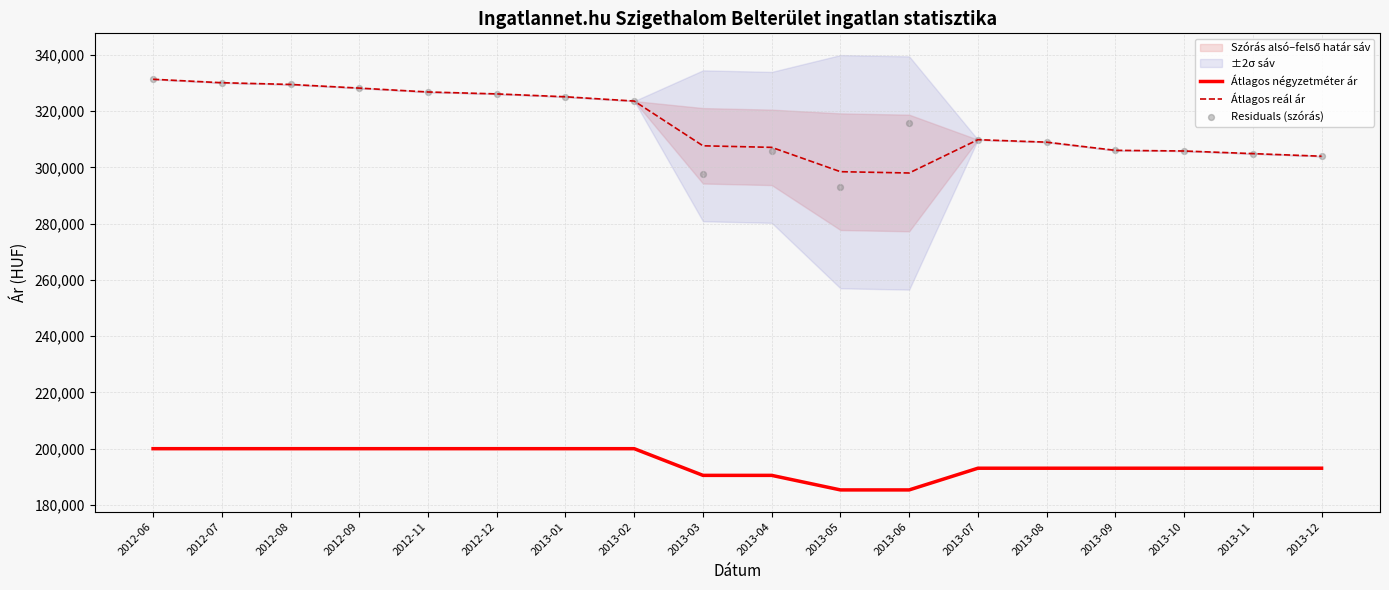

Which series has the widest spread of Y values?

Residuals (szórás)